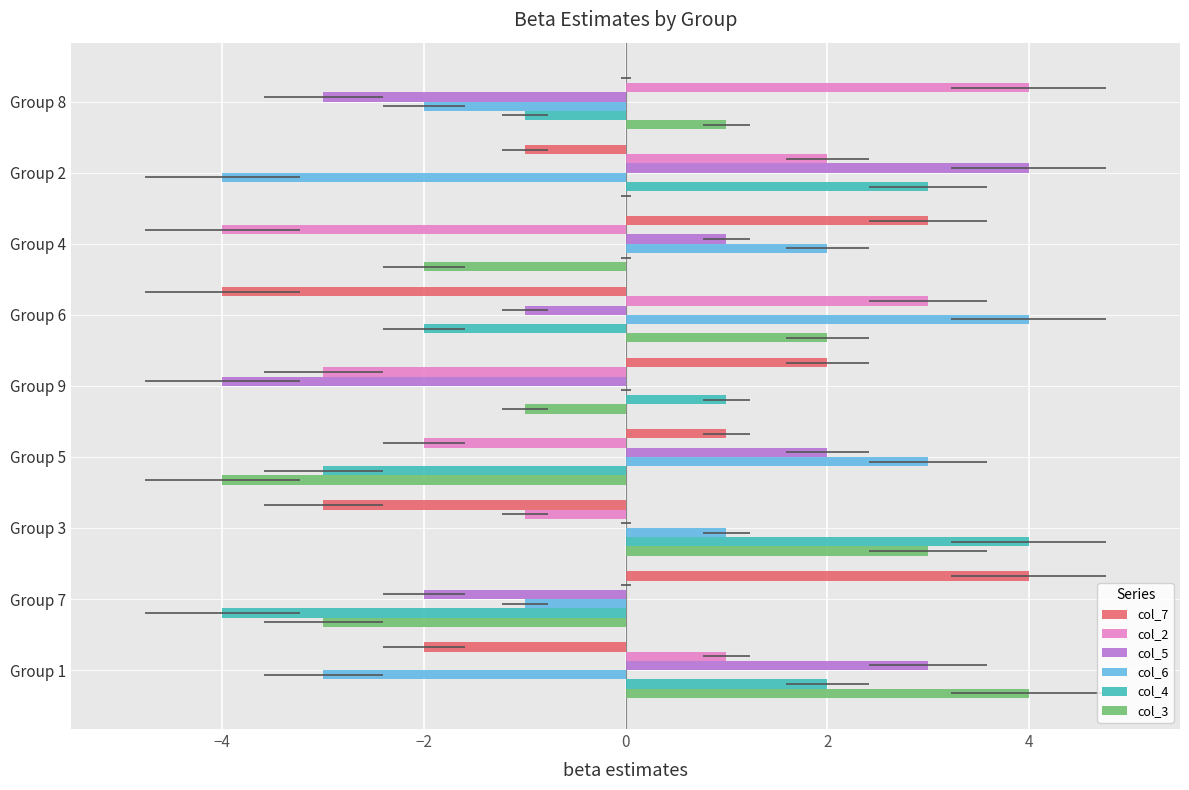

Which series has the widest spread of values?

col_7